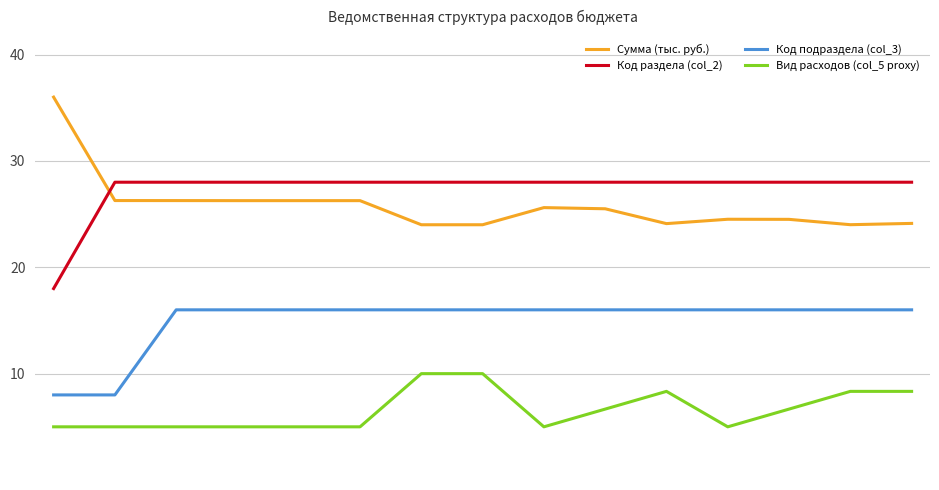

Which series has the largest range (max minus min)?

Сумма (тыс. руб.)